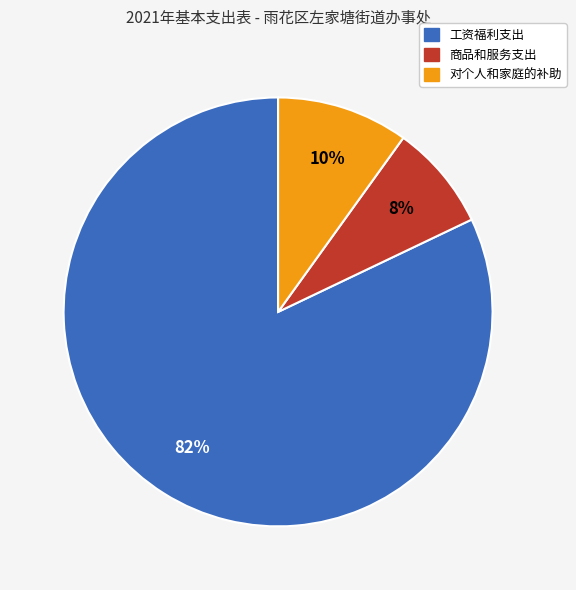

How many segments does this pie chart have?

3